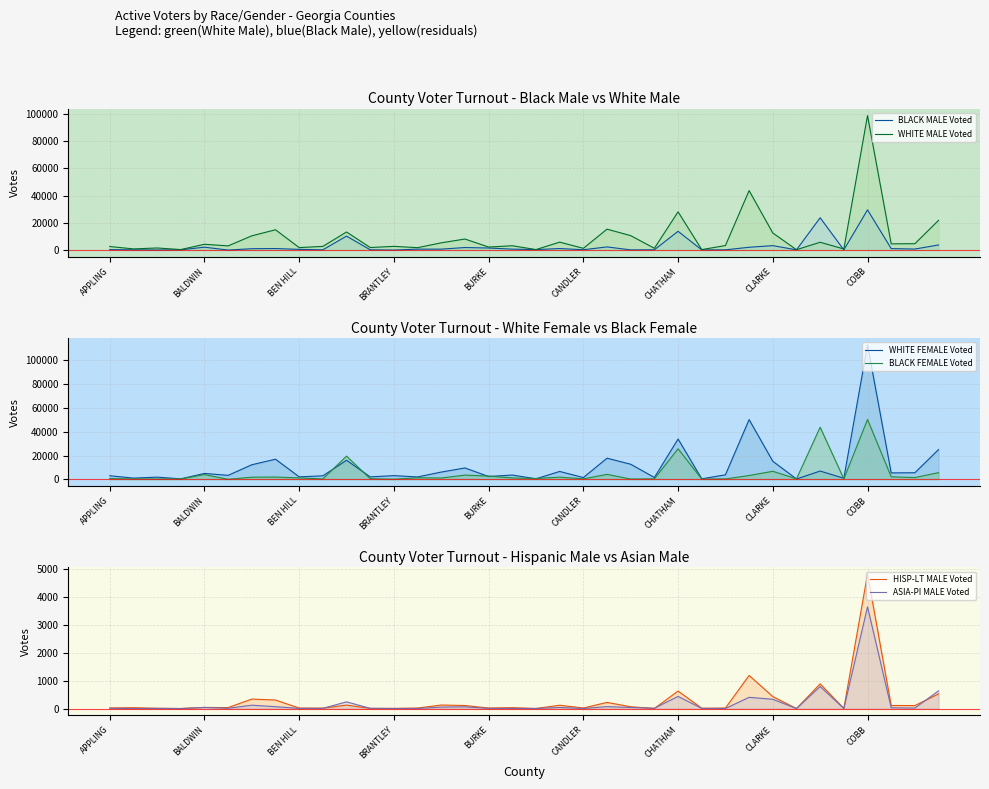

How many distinct data groups are displayed?

6